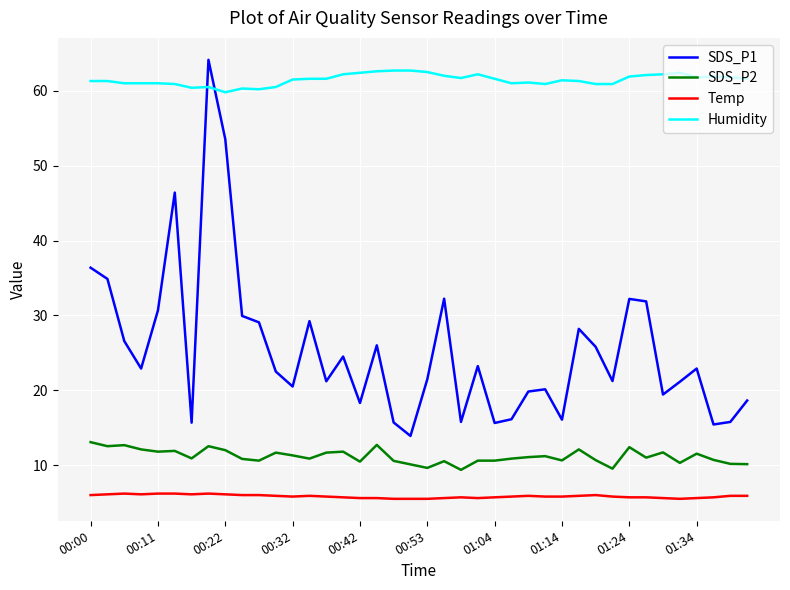

Which series has the largest range (max minus min)?

SDS_P1